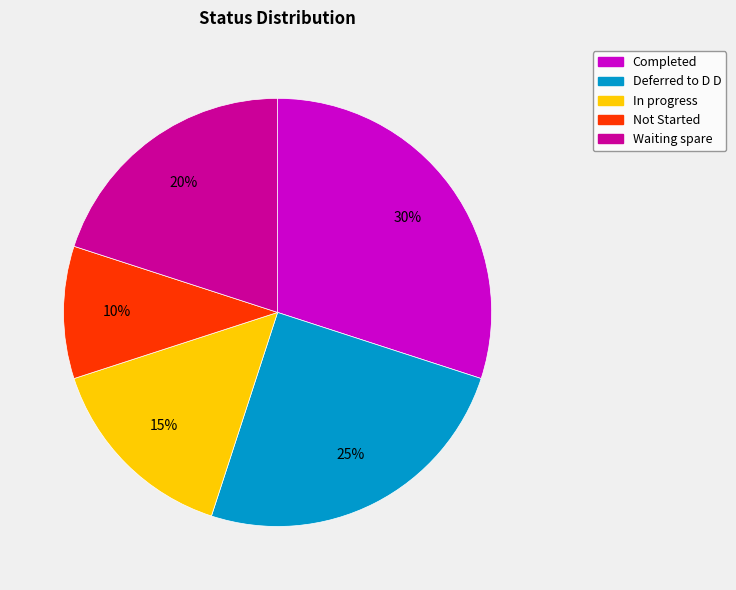

Which has a higher value, Deferred to D D or Waiting spare?

Deferred to D D